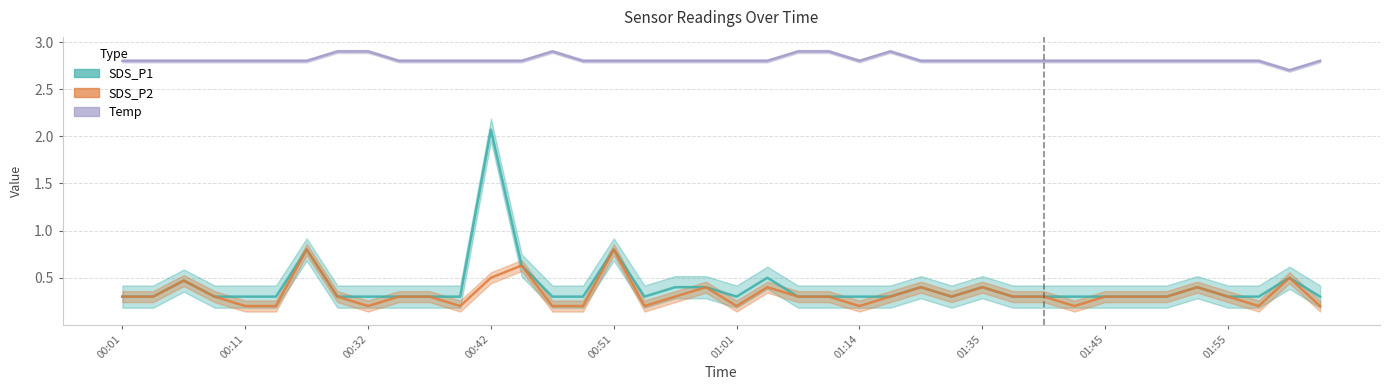

Reading left to right, extract all data points from this chart.

SDS_P1: 0.3	0.3	0.5	0.3	0.3	0.3	0.8	0.3	0.3	0.3	0.3	0.3	2.1	0.6	0.3	0.3	0.8	0.3	0.4	0.4	0.3	0.5	0.3	0.3	0.3	0.3	0.4	0.3	0.4	0.3	0.3	0.3	0.3	0.3	0.3	0.4	0.3	0.3	0.5	0.3
SDS_P2: 0.3	0.3	0.5	0.3	0.2	0.2	0.8	0.3	0.2	0.3	0.3	0.2	0.5	0.6	0.2	0.2	0.8	0.2	0.3	0.4	0.2	0.4	0.3	0.3	0.2	0.3	0.4	0.3	0.4	0.3	0.3	0.2	0.3	0.3	0.3	0.4	0.3	0.2	0.5	0.2
Temp: 2.8	2.8	2.8	2.8	2.8	2.8	2.8	2.9	2.9	2.8	2.8	2.8	2.8	2.8	2.9	2.8	2.8	2.8	2.8	2.8	2.8	2.8	2.9	2.9	2.8	2.9	2.8	2.8	2.8	2.8	2.8	2.8	2.8	2.8	2.8	2.8	2.8	2.8	2.7	2.8